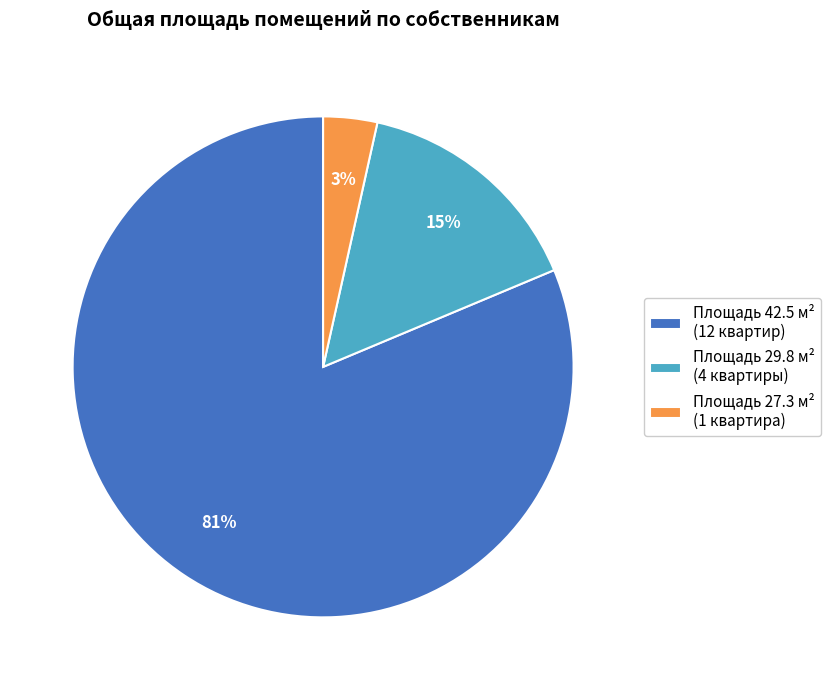

Is the sum of Площадь 27.3 м² (1 квартира) and Площадь 42.5 м² (12 квартир) greater than half?

Yes